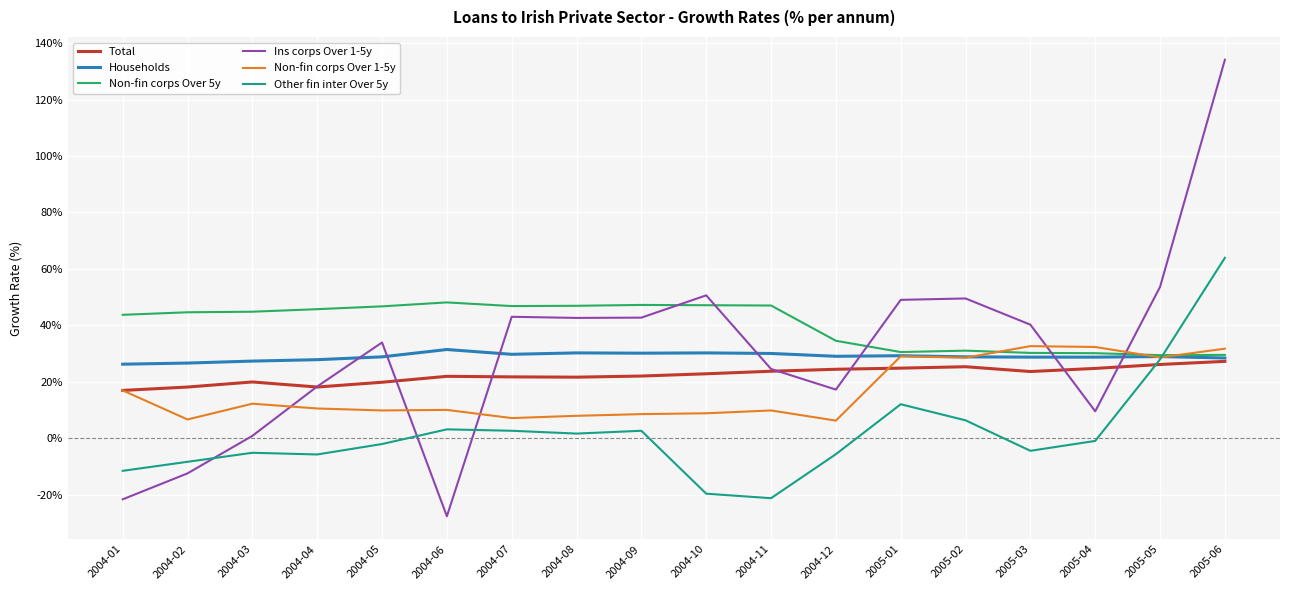

What is the sum of all Non-fin corps Over 5y values?

723.8